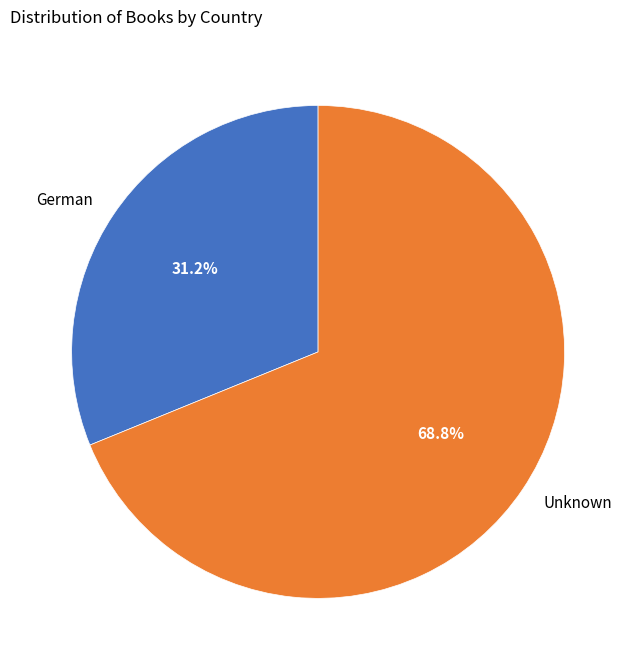

Which slice represents more than half of the pie?

Unknown